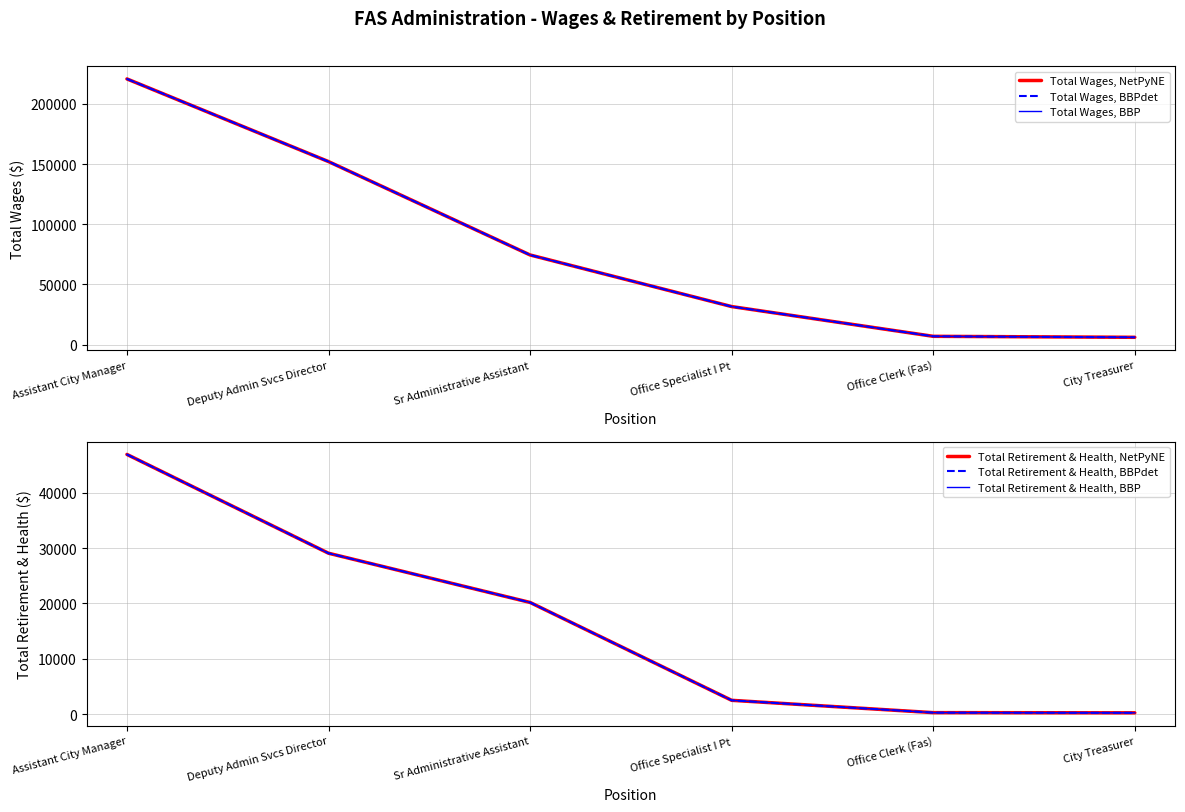

True or false: Total Wages, BBPdet and Total Retirement & Health, BBP cross at least once.

False